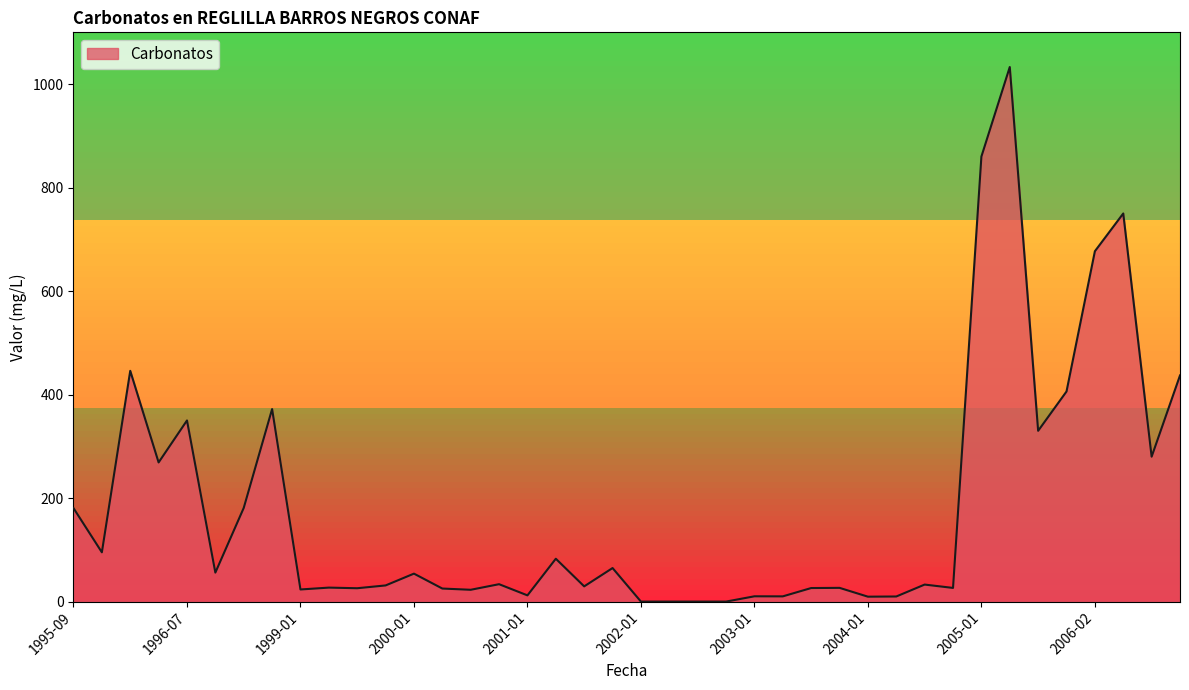

Count the number of values greater than 33.

20